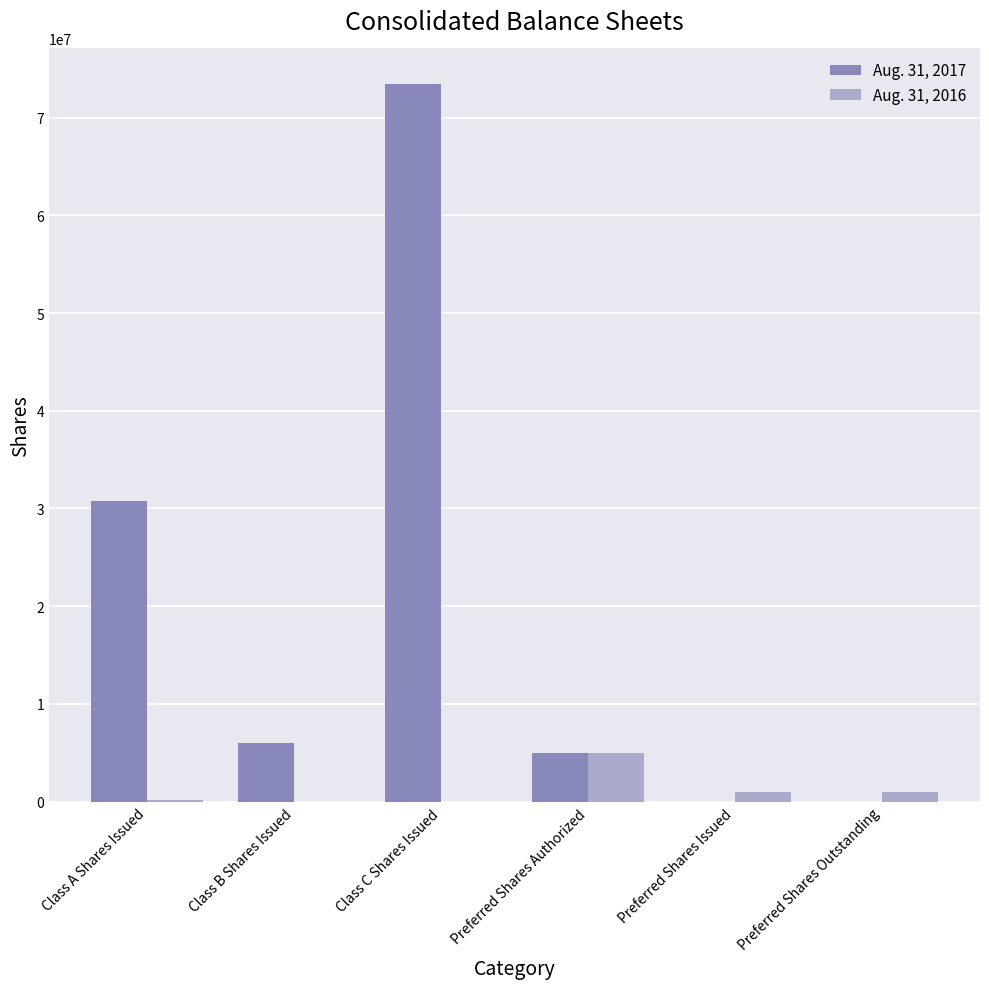

What is the sum of the Aug. 31, 2016 values at Preferred Shares Authorized and Class A Shares Issued?

5217046